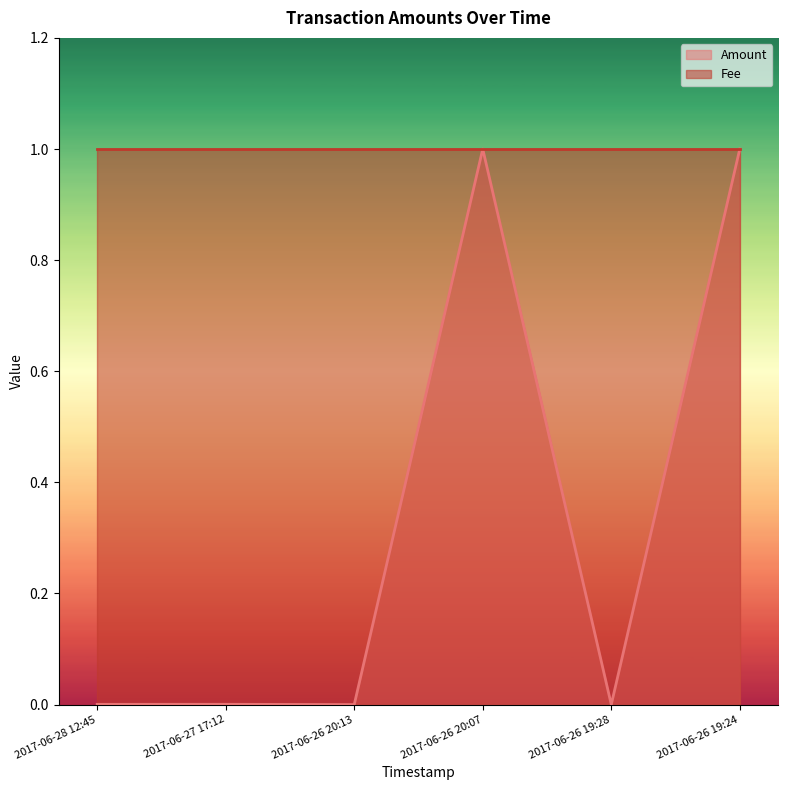

At which category does the data reach its first local peak?

2017-06-27 17:12